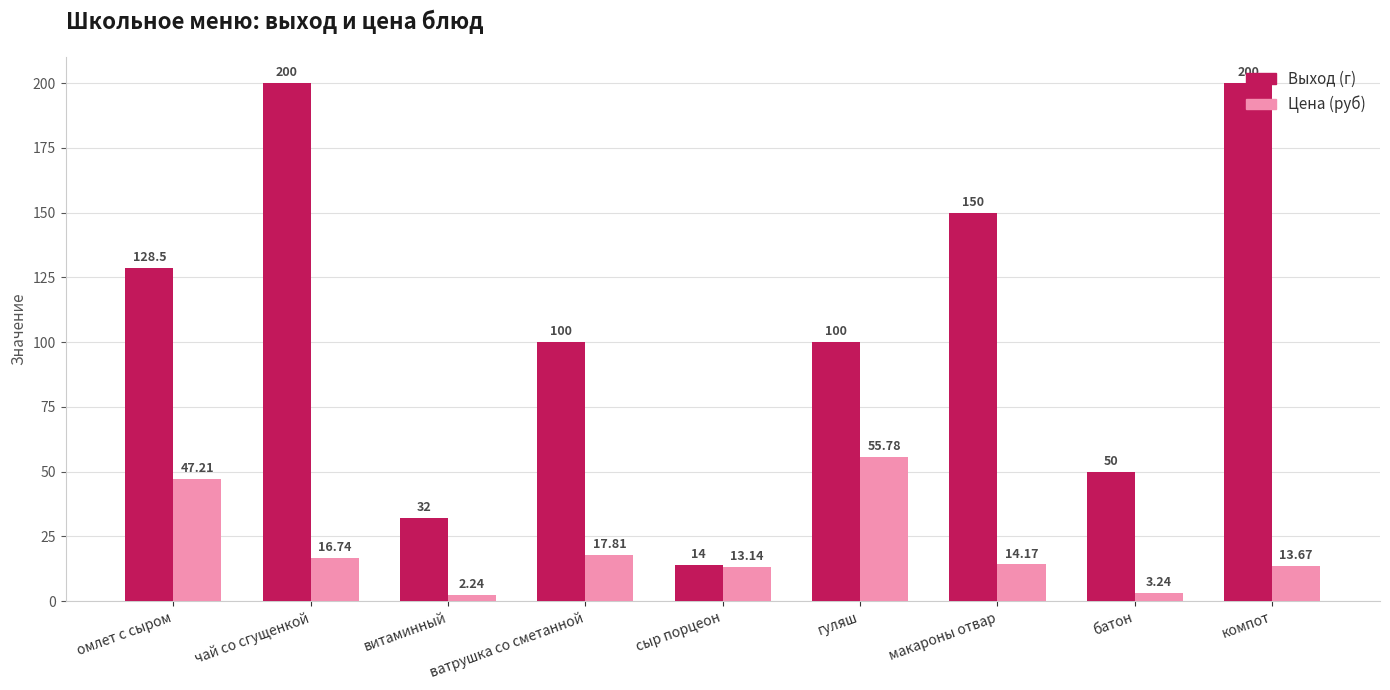

At компот, list the series in order from largest to smallest.

Выход (г), Цена (руб)